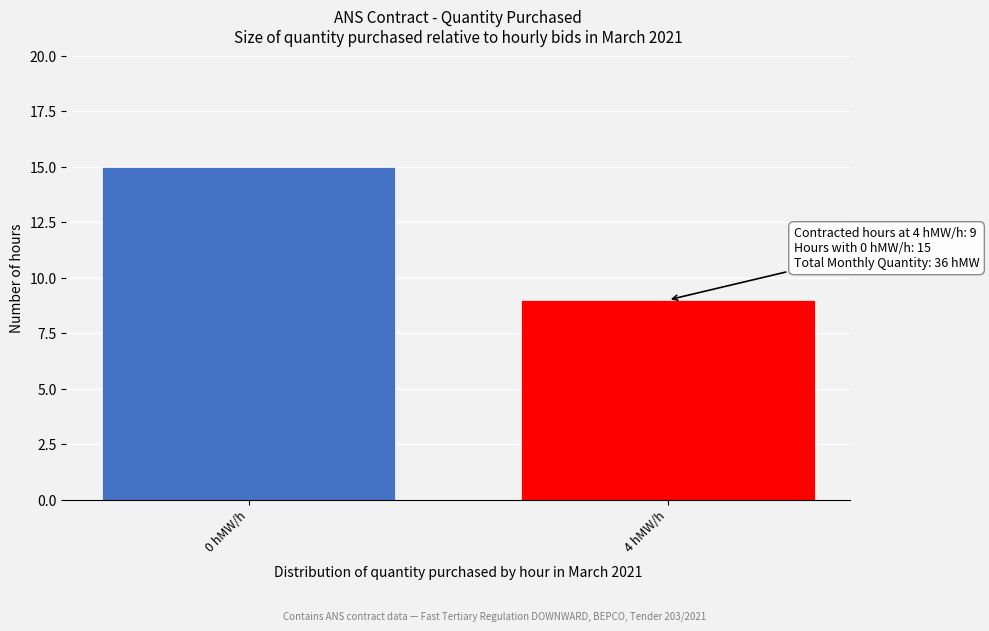

Reading left to right, what are all the values shown in this chart?

0 hMW/h=15	4 hMW/h=9